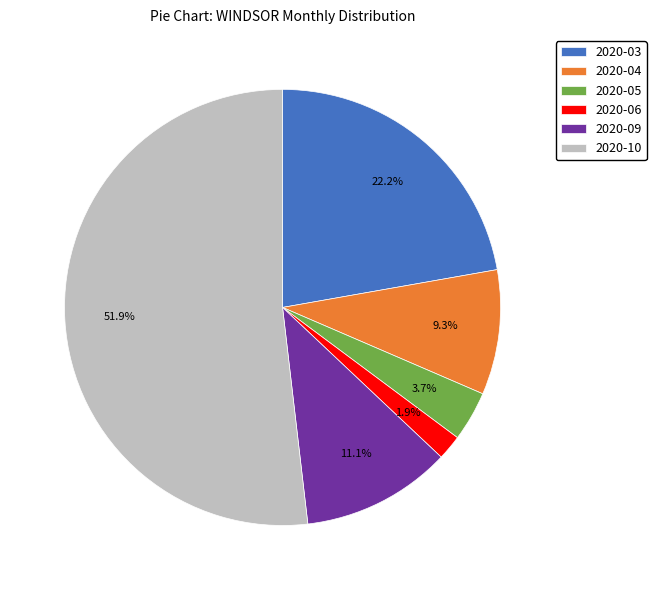

How many slices are in this pie chart?

6